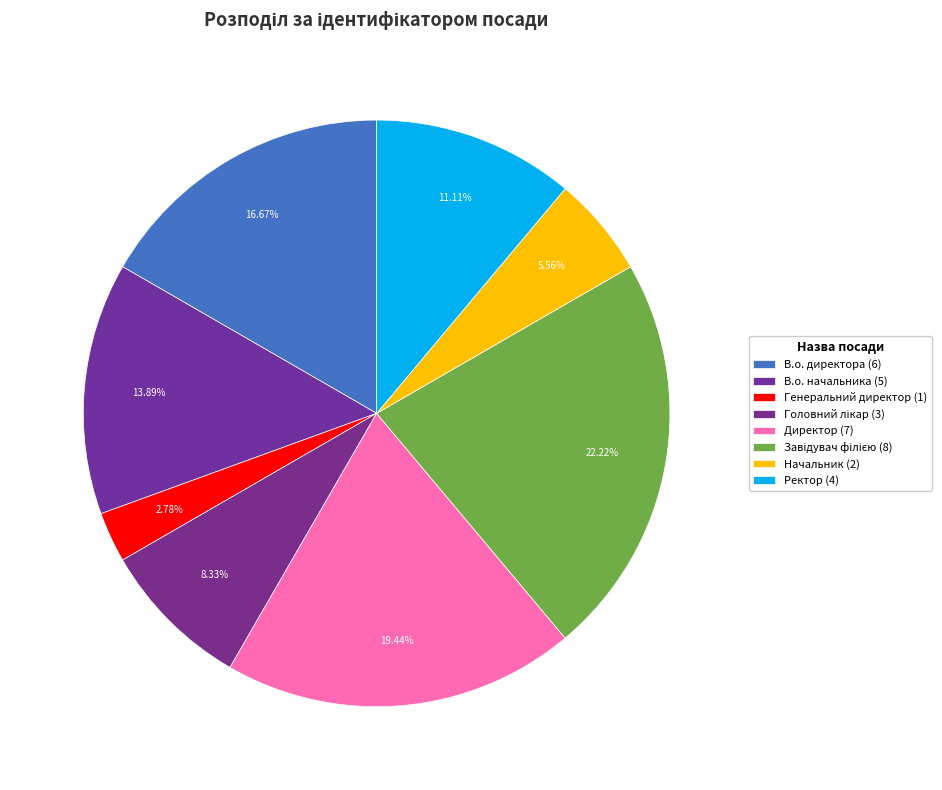

What is the change in value from Головний лікар to Ректор?

+1